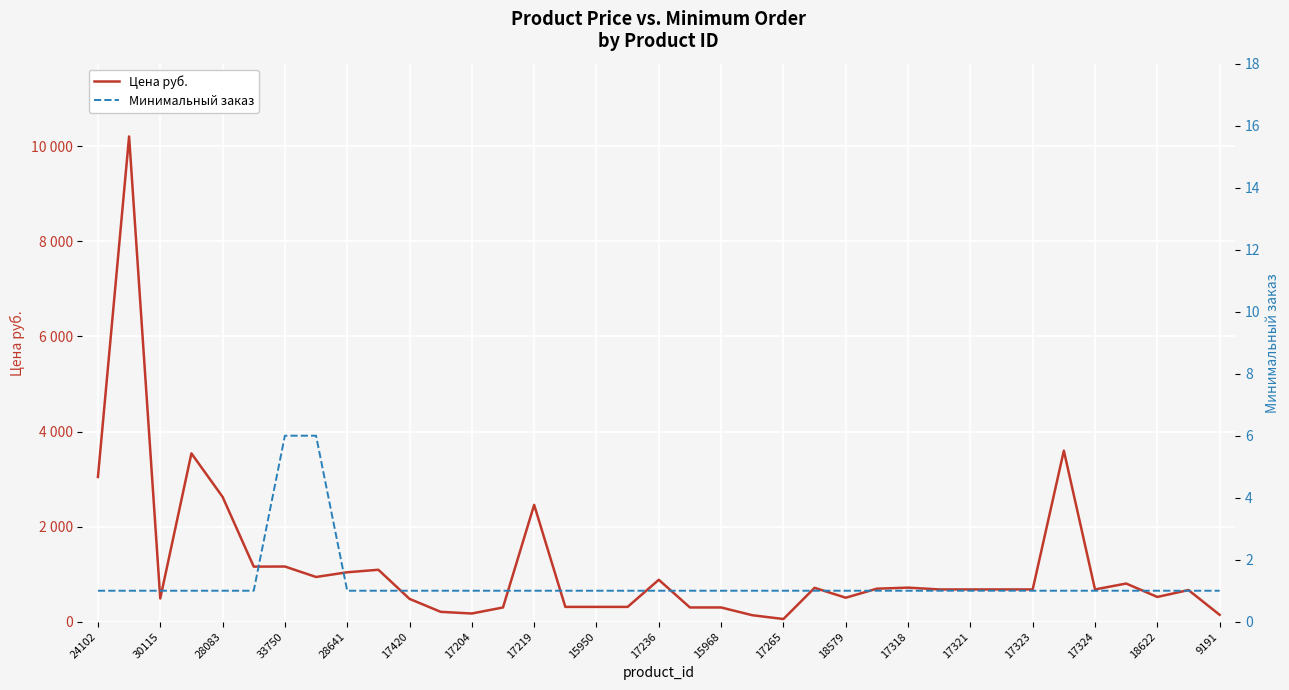

True or false: Цена руб. and Минимальный заказ cross at least once.

False